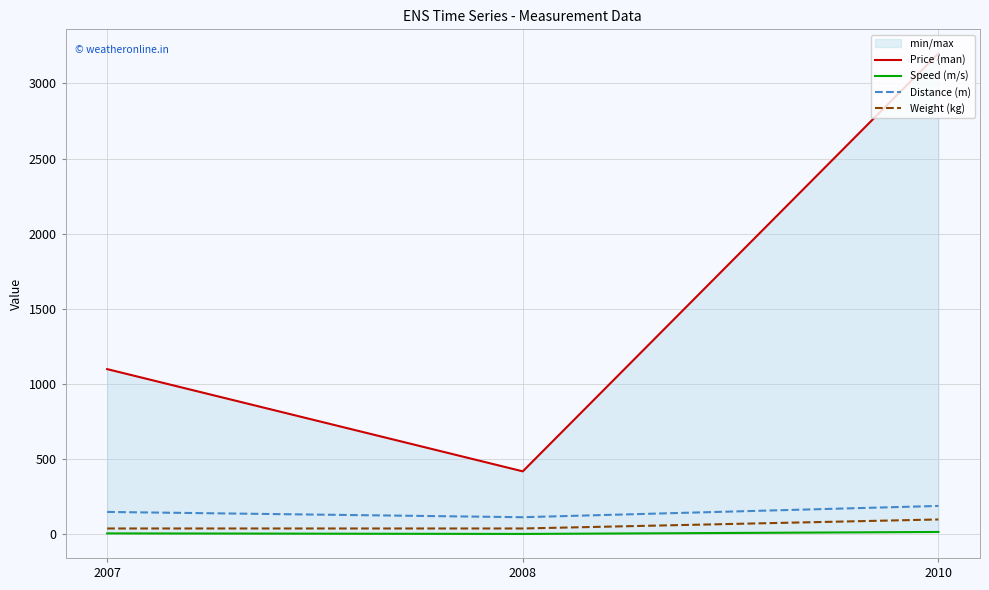

Reading left to right, extract all data points from this chart.

Price (man): 1100.0	420.0	3200.0
Speed (m/s): 7.3	3.7	16.8
Distance (m): 150.0	115.0	190.0
Weight (kg): 40.0	40.0	100.0